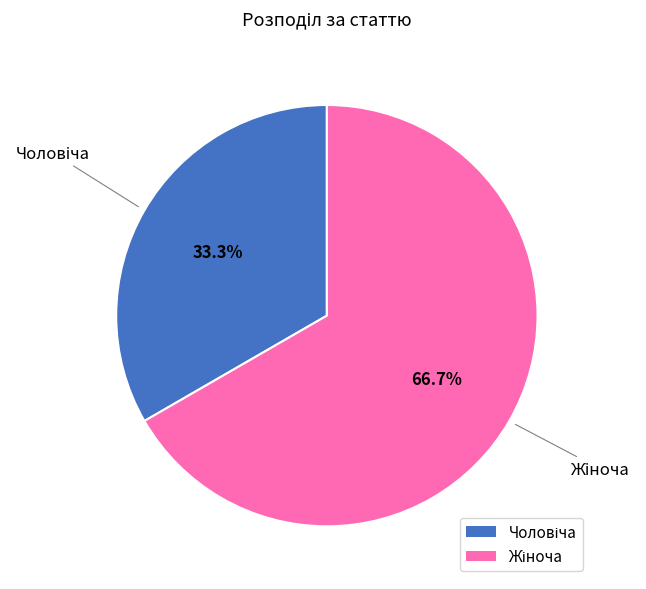

What is the majority slice?

Жіноча